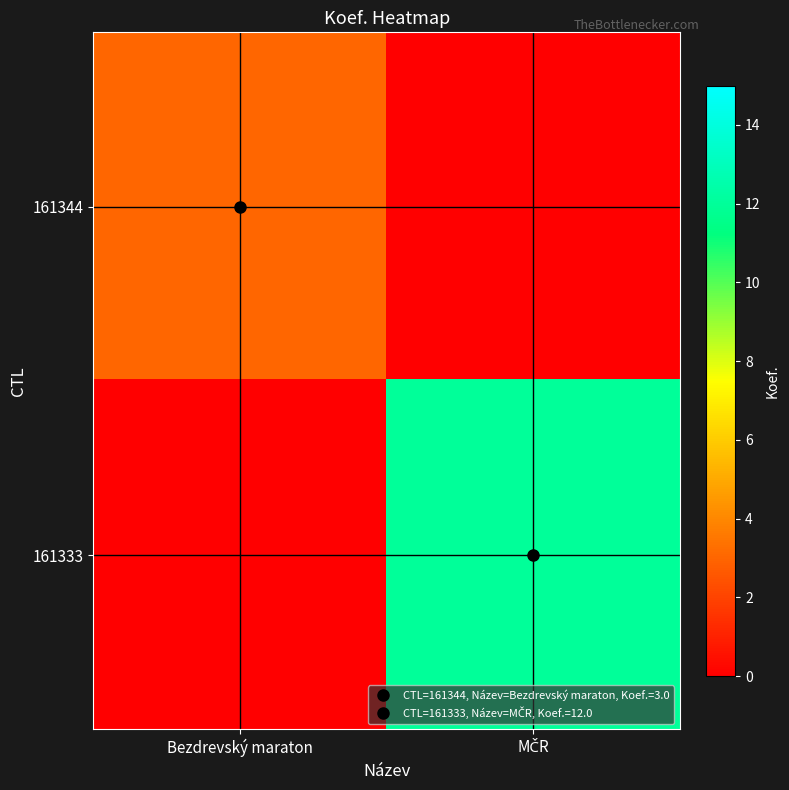

Which has a higher value, MČR or Bezdrevský maraton?

Bezdrevský maraton